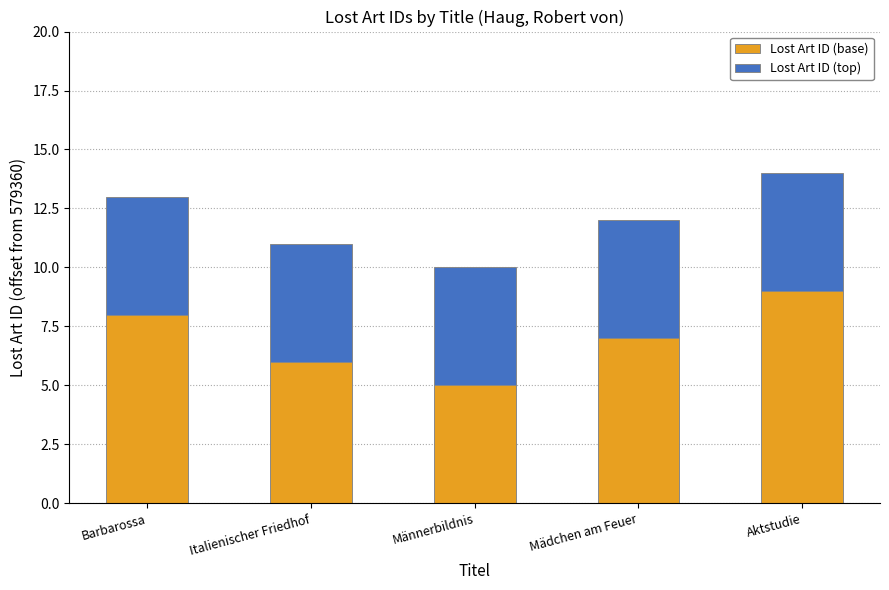

Does the chart contain stacked bars?

Yes